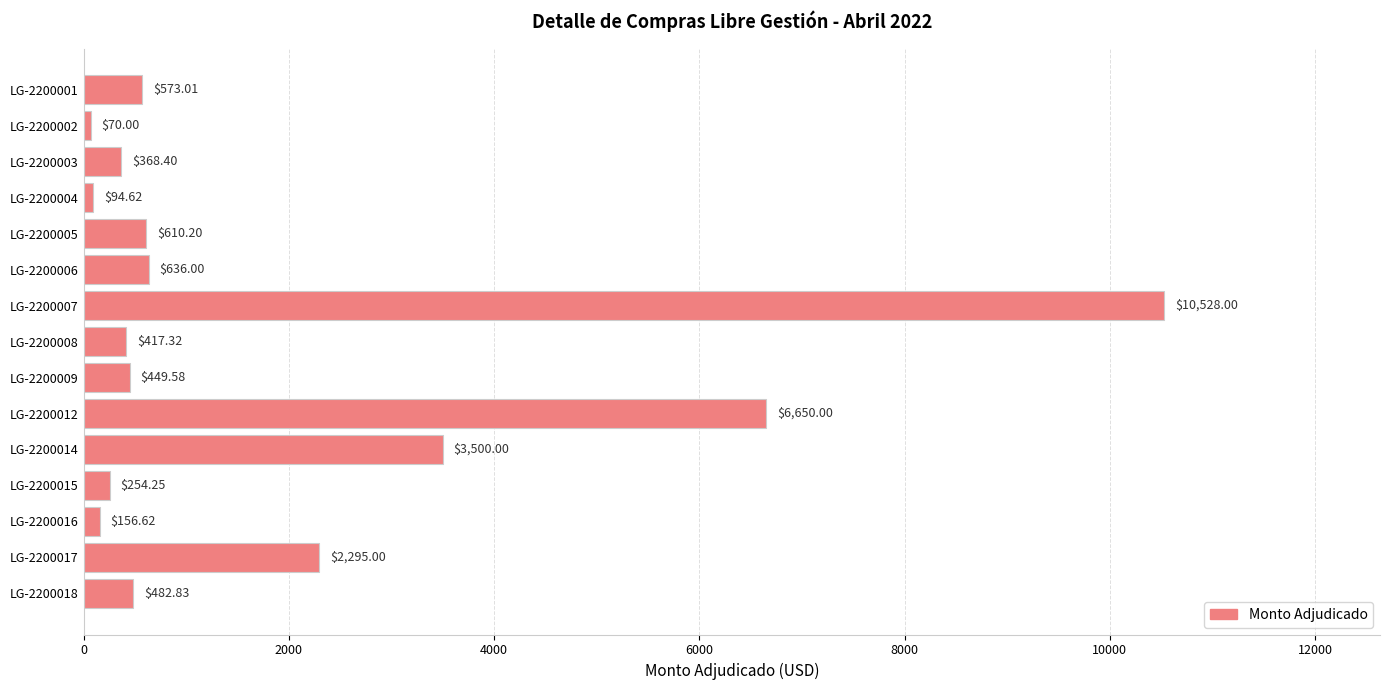

What is the difference between the maximum and minimum values?

10458.0